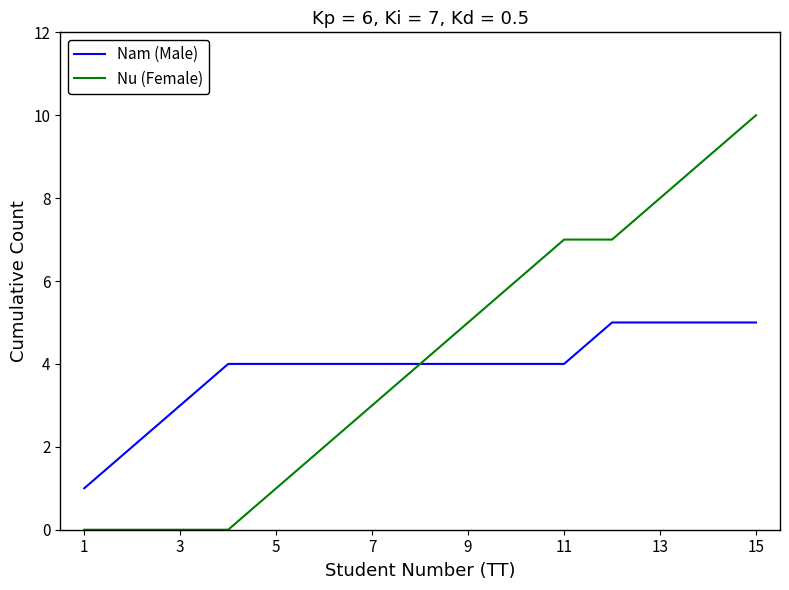

How many lines are shown in the chart?

2